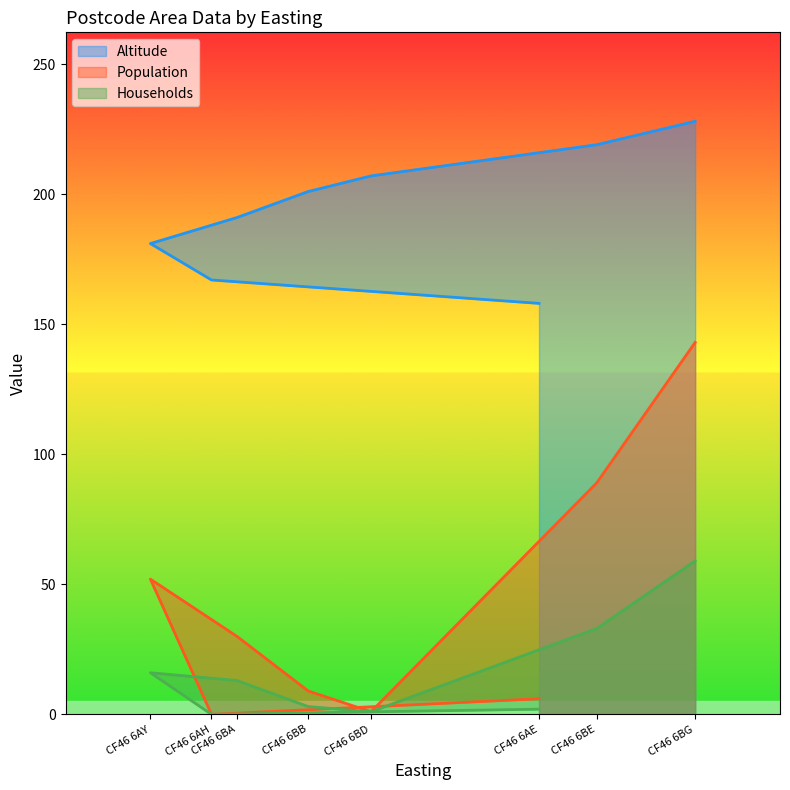

At which category does Population reach its first local peak?

CF46 6AY